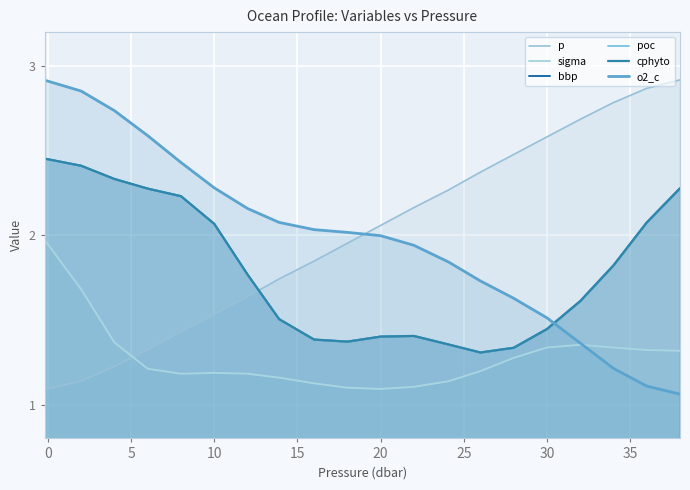

At how many categories does at least one series exceed 2?

20